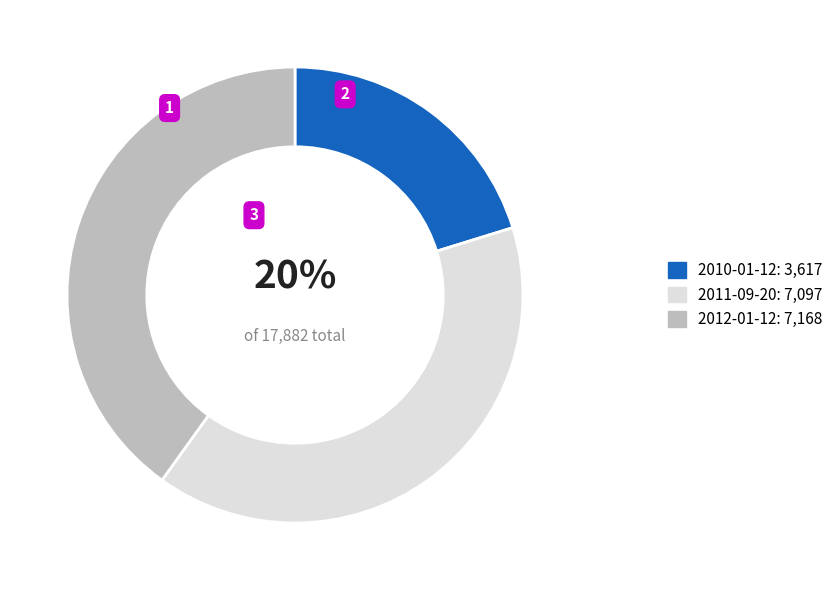

Which category has the smallest portion of the pie?

2010-01-12